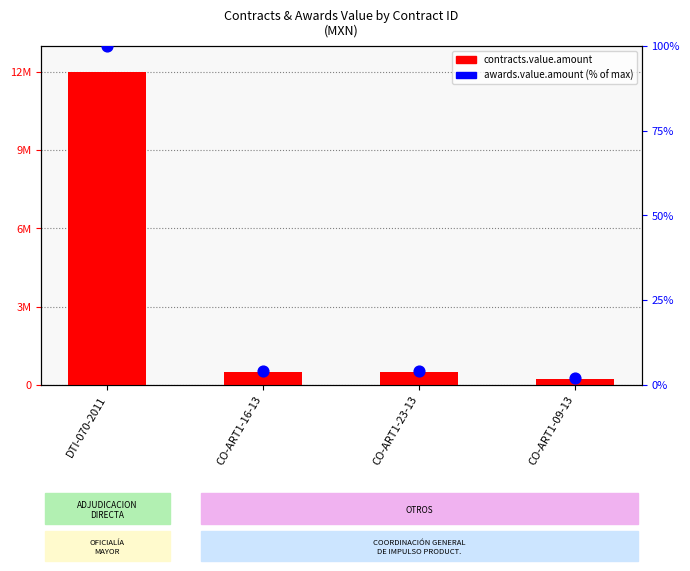

What are all the series names shown in the legend?

contracts.value.amount, awards.value.amount (% of max)